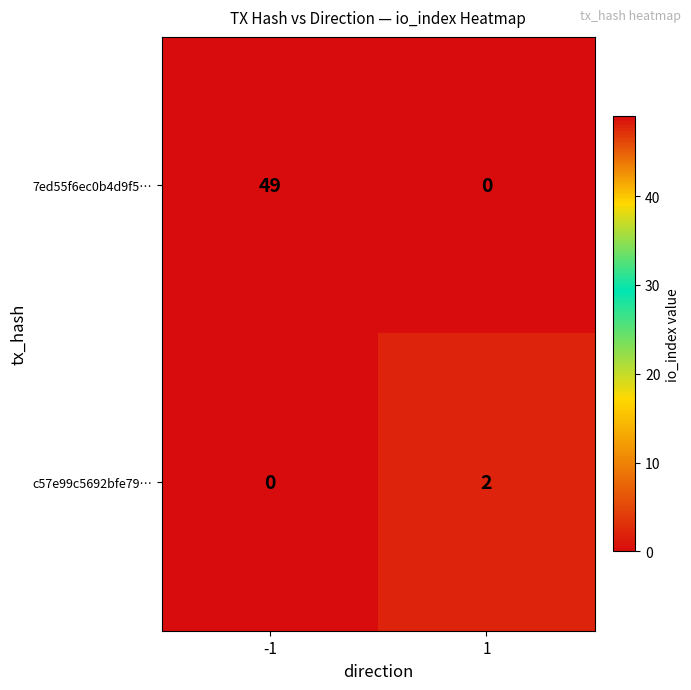

What is the maximum value shown in the chart?

49